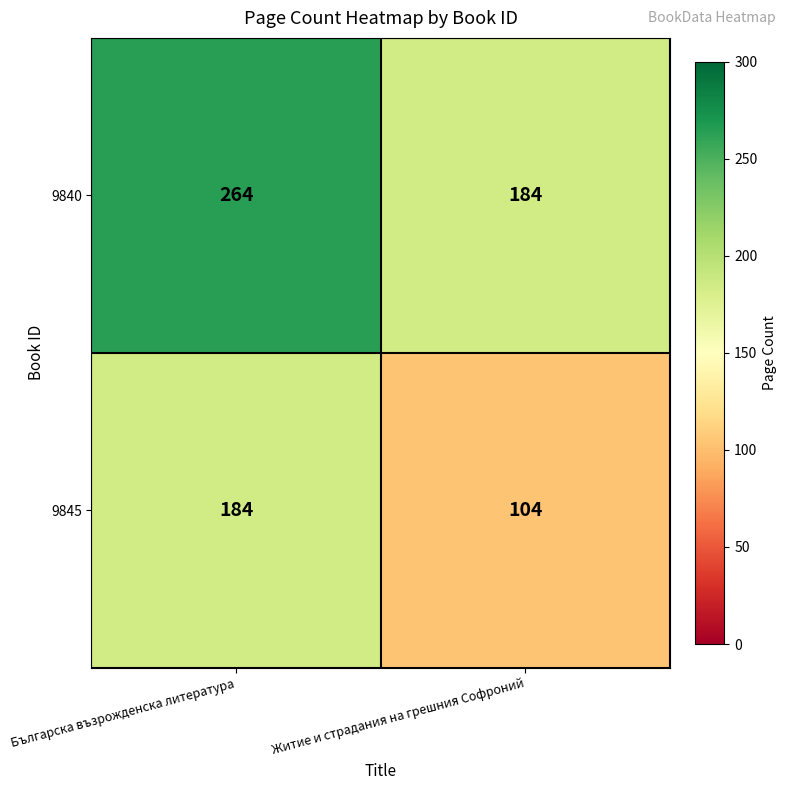

List the series in order of their peak value, highest first.

9840, 9845